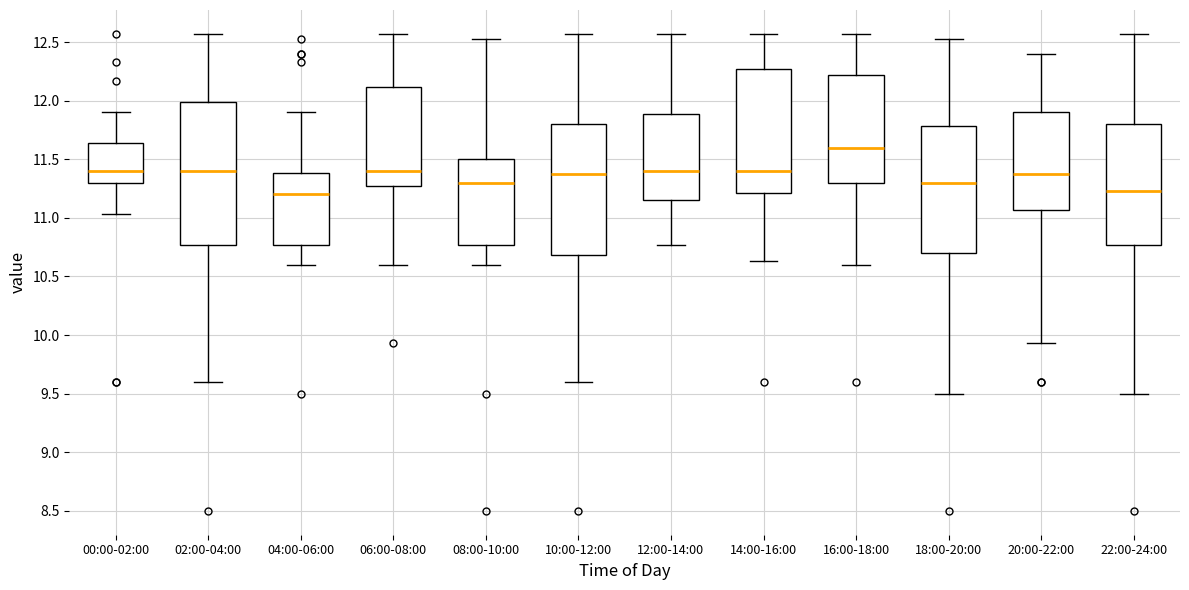

Reading left to right, transcribe this box plot: for each box, give where its median line is, the range the box spans, and where its two whiskers end, as read against the y-axis. The values are not printed on the chart, so give them approximately, as read against the axis.

00:00-02:00: median 11.40, box 11.30 to 11.65, whiskers 11.05 to 11.90
02:00-04:00: median 11.40, box 10.75 to 12.00, whiskers 9.60 to 12.55
04:00-06:00: median 11.20, box 10.75 to 11.40, whiskers 10.60 to 11.90
06:00-08:00: median 11.40, box 11.25 to 12.10, whiskers 10.60 to 12.55
08:00-10:00: median 11.30, box 10.75 to 11.50, whiskers 10.60 to 12.55
10:00-12:00: median 11.35, box 10.70 to 11.80, whiskers 9.60 to 12.55
12:00-14:00: median 11.40, box 11.15 to 11.90, whiskers 10.75 to 12.55
14:00-16:00: median 11.40, box 11.20 to 12.25, whiskers 10.65 to 12.55
16:00-18:00: median 11.60, box 11.30 to 12.20, whiskers 10.60 to 12.55
18:00-20:00: median 11.30, box 10.70 to 11.80, whiskers 9.50 to 12.55
20:00-22:00: median 11.35, box 11.05 to 11.90, whiskers 9.95 to 12.40
22:00-24:00: median 11.25, box 10.75 to 11.80, whiskers 9.50 to 12.55